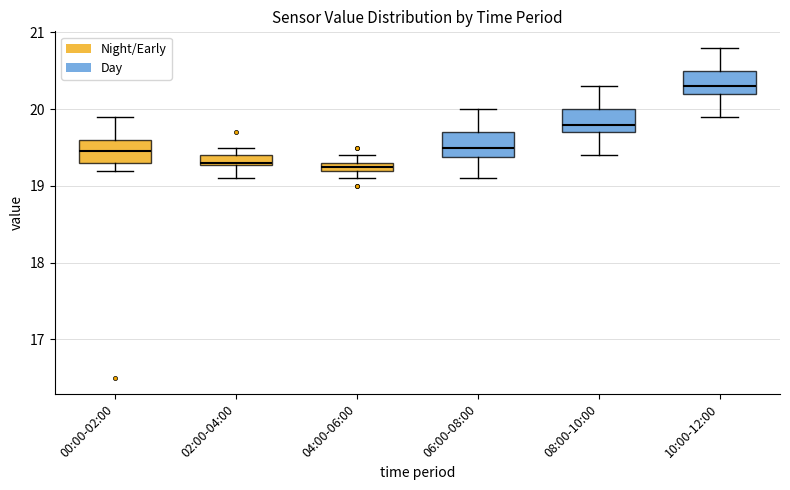

Where is the upper edge of the box for 06:00-08:00 on the y-axis? The values are not printed on the chart, so give them approximately, as read against the axis.

19.7